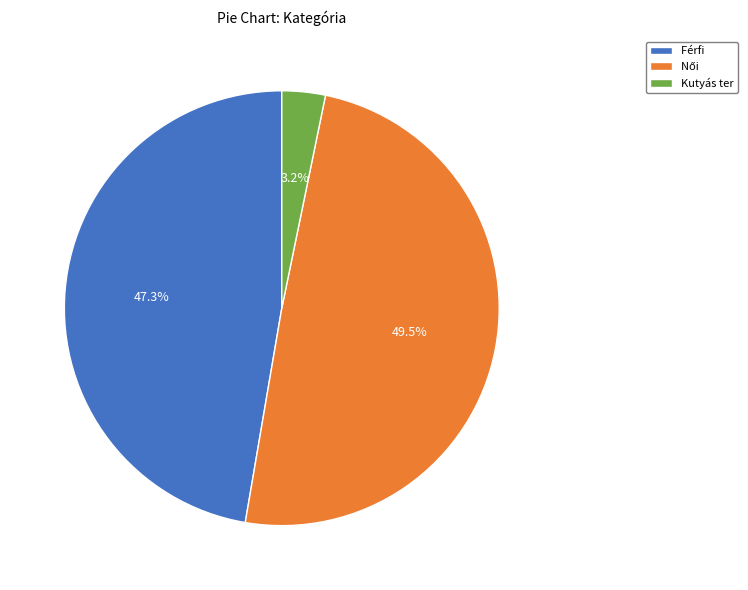

Does Kutyás account for over 50% of the chart?

No